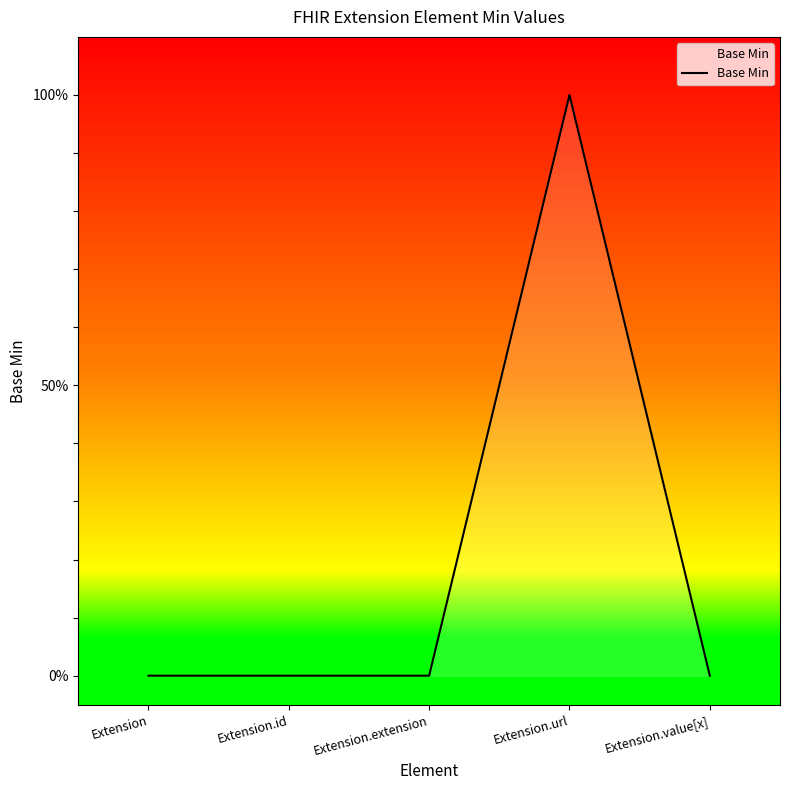

Is this an area chart (filled region under the line)?

Yes